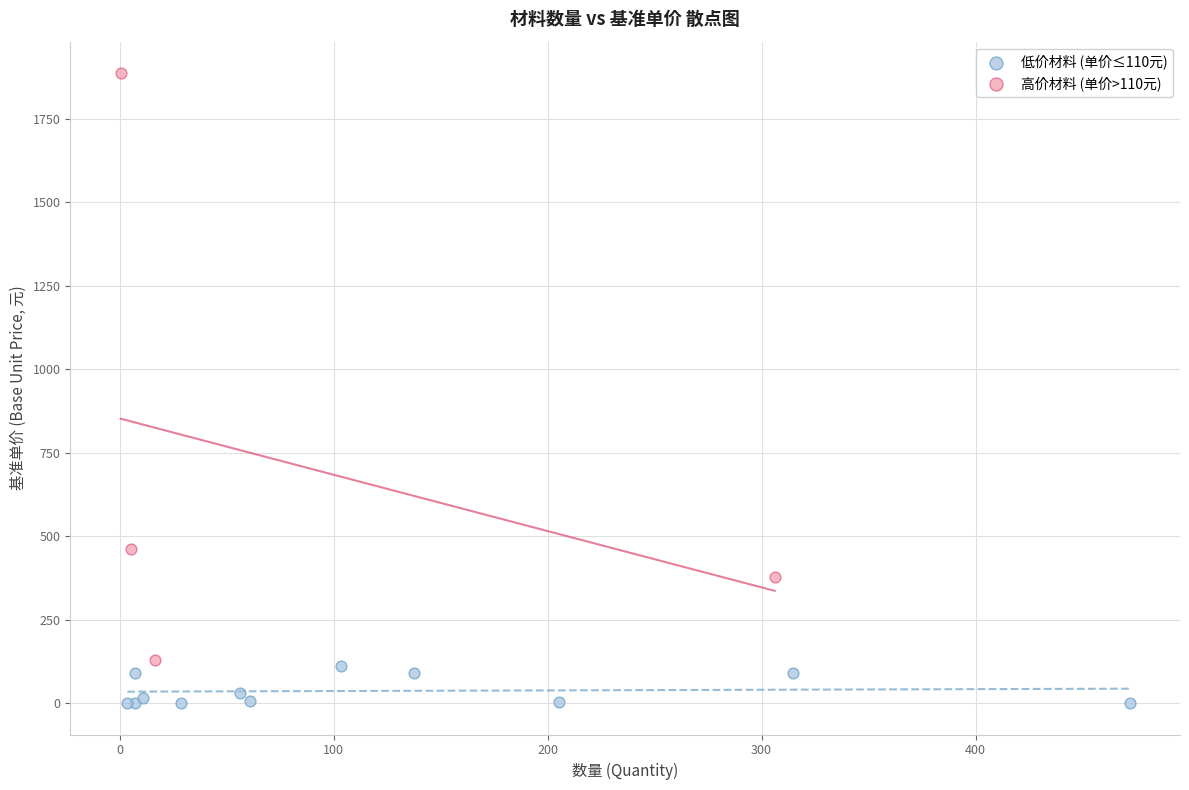

Which series contains the highest Y value?

高价材料 (单价>110元)